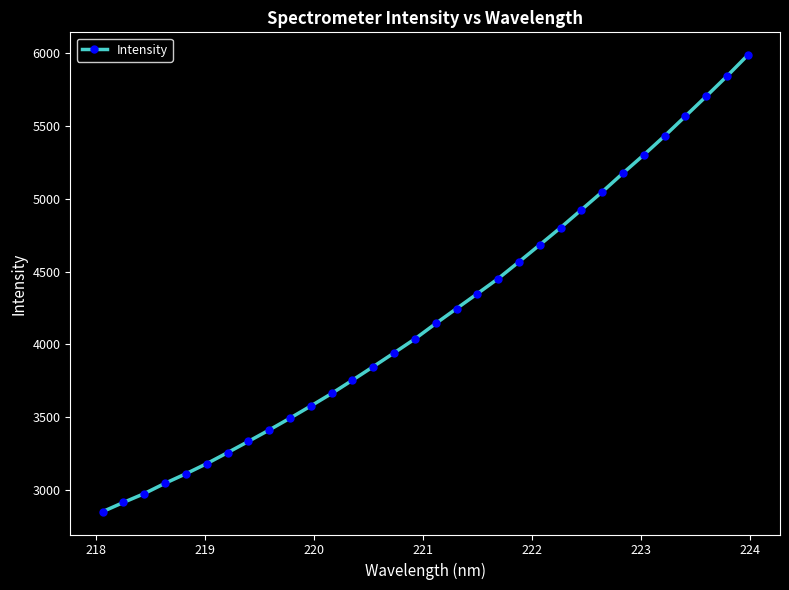

What is the value of the 14th point from the left?

3847.4